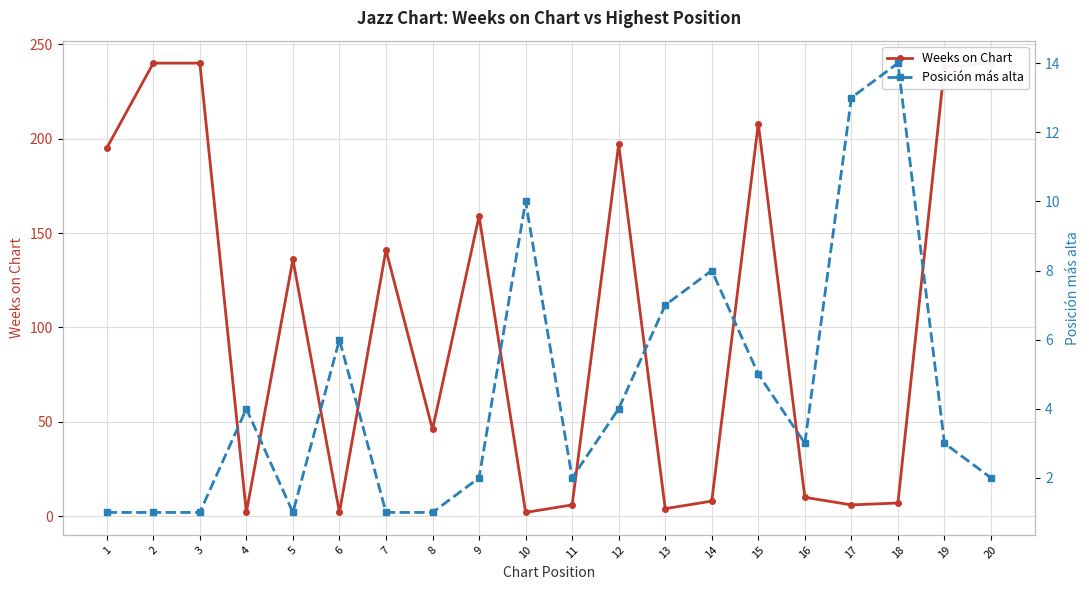

Which has a higher value, 12 or 1?

12